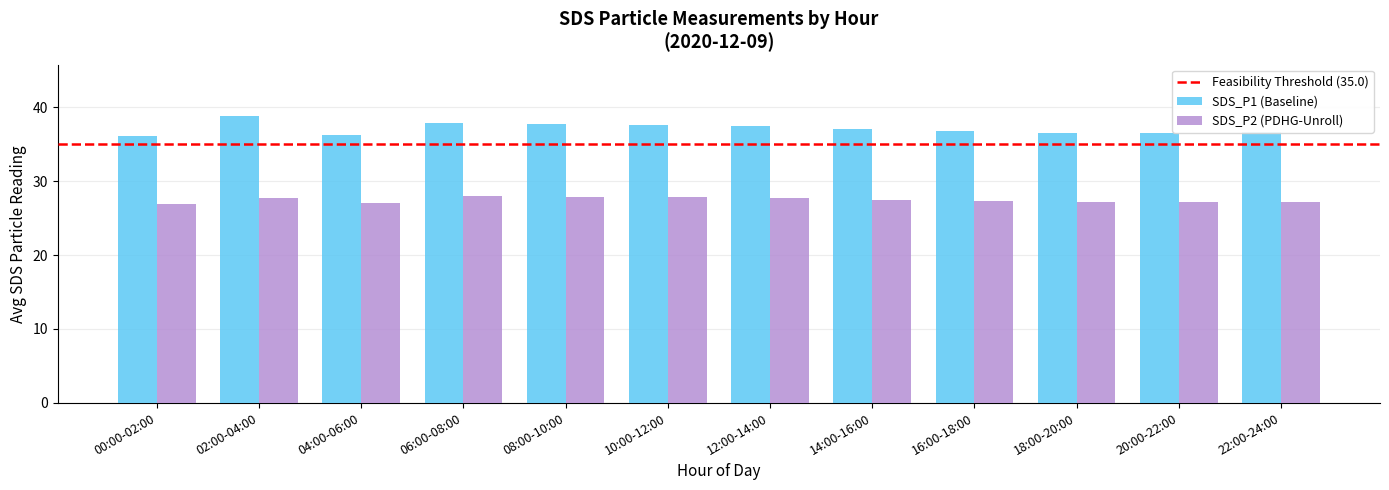

The value of SDS_P1 (Baseline) at 18:00-20:00 is 18.5. True or false?

False